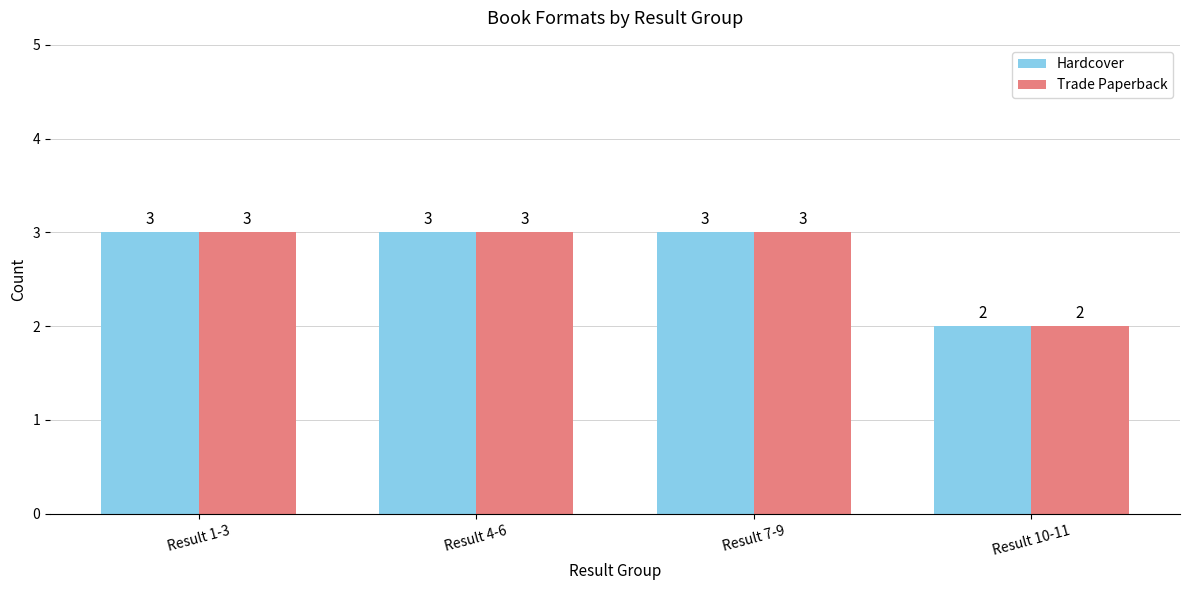

Is it true that Trade Paperback equals 1 at Result 10-11?

False